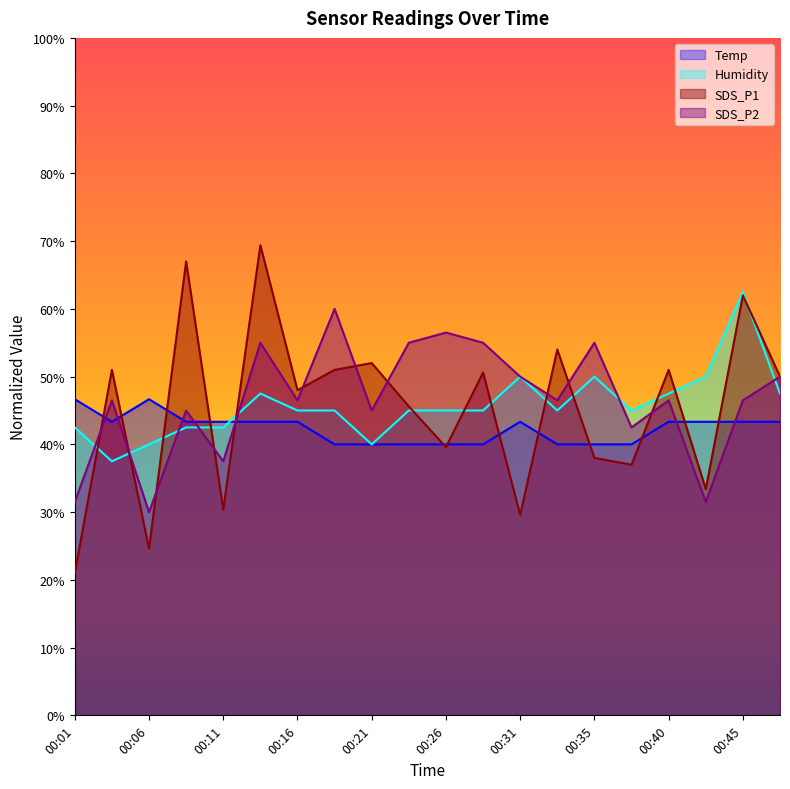

Is the value of SDS_P2 at 00:40 greater than the value of Humidity at 00:23?

Yes